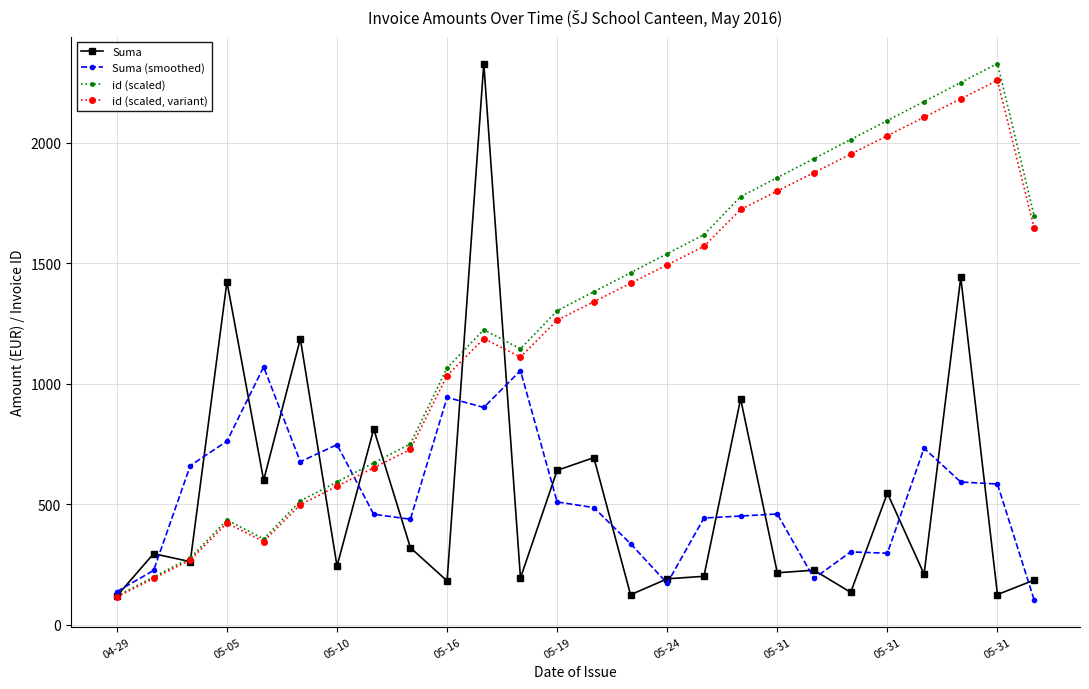

Which series has the largest total across all categories?

id (scaled)